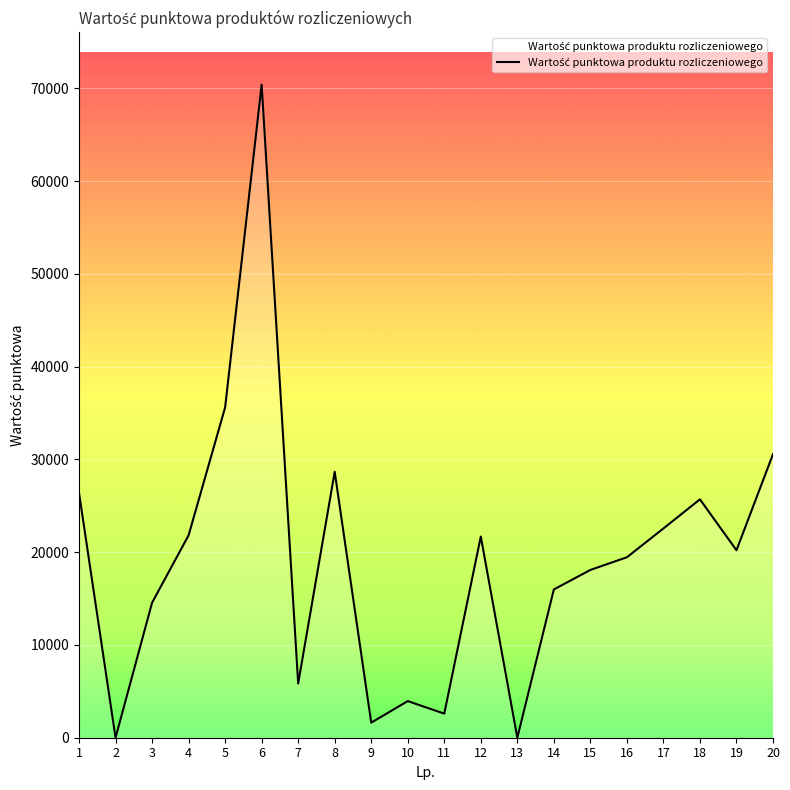

What is the difference between the maximum and minimum values?

70398